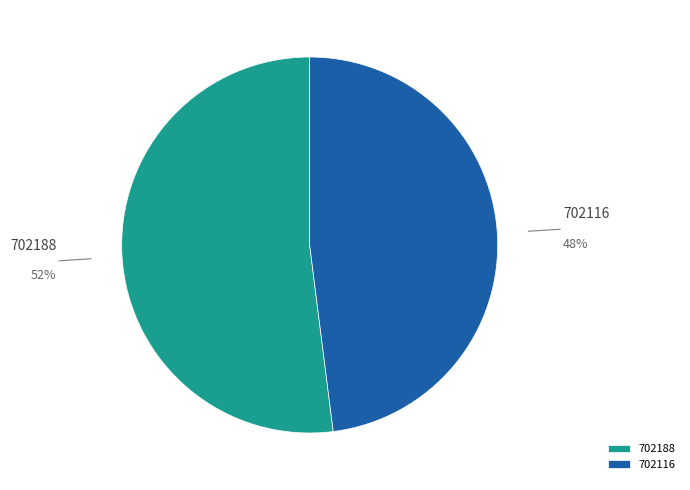

Is it true that 702188 is 52% of the pie?

True